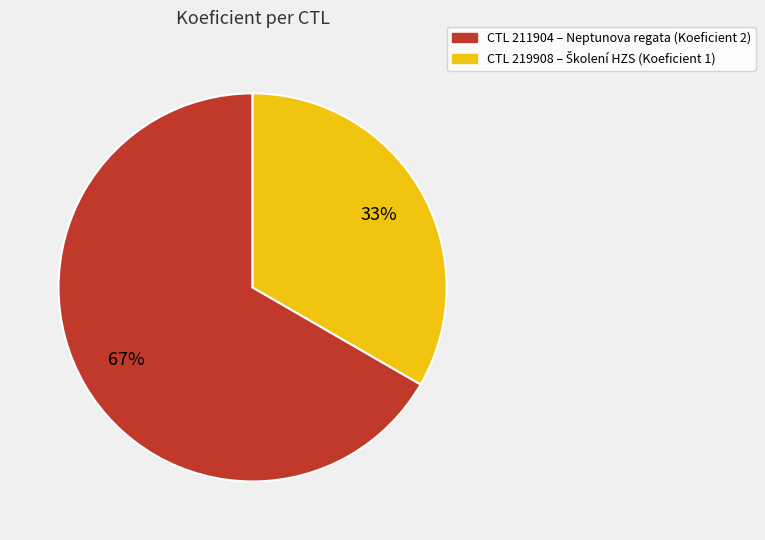

Is there any slice that represents more than half of the pie?

Yes